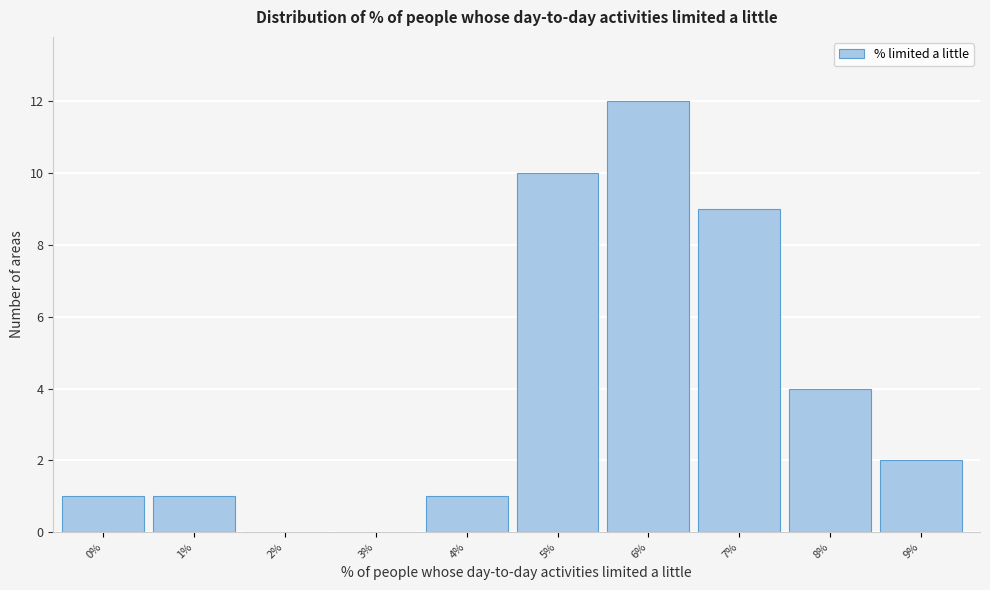

Reading right to left, what are all the values shown in this chart?

9%=2	8%=4	7%=9	6%=12	5%=10	4%=1	3%=0	2%=0	1%=1	0%=1